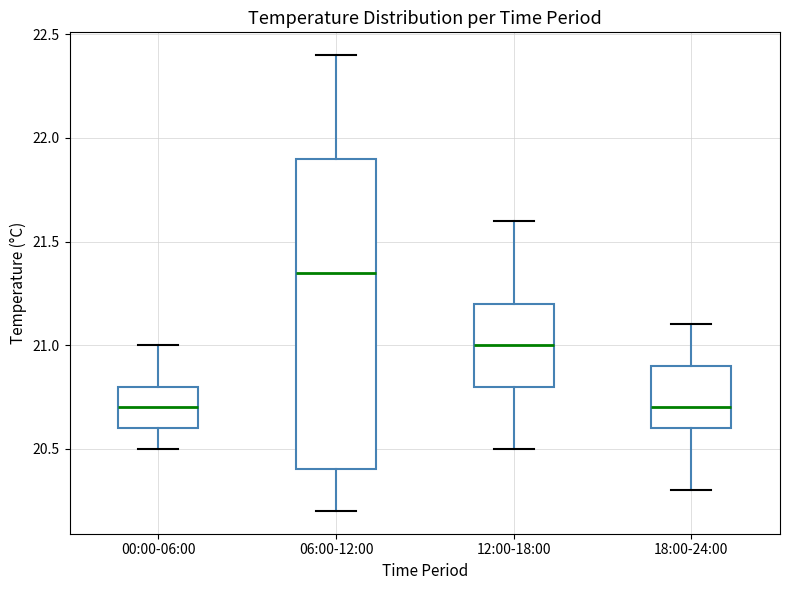

Reading left to right, read every box against the y-axis: the position of its median line, the range the box covers, and the ends of its whiskers. The values are not printed on the chart, so give them approximately, as read against the axis.

00:00-06:00: median 20.70, box 20.60 to 20.80, whiskers 20.50 to 21.00
06:00-12:00: median 21.35, box 20.40 to 21.90, whiskers 20.20 to 22.40
12:00-18:00: median 21.00, box 20.80 to 21.20, whiskers 20.50 to 21.60
18:00-24:00: median 20.70, box 20.60 to 20.90, whiskers 20.30 to 21.10